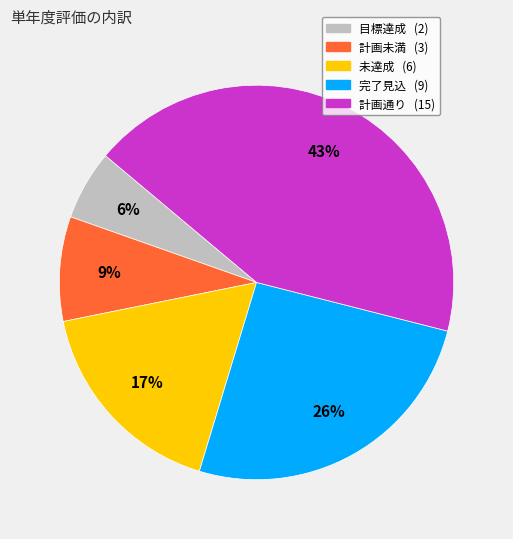

To the nearest percent, what percentage of the pie is 未達成?

17%